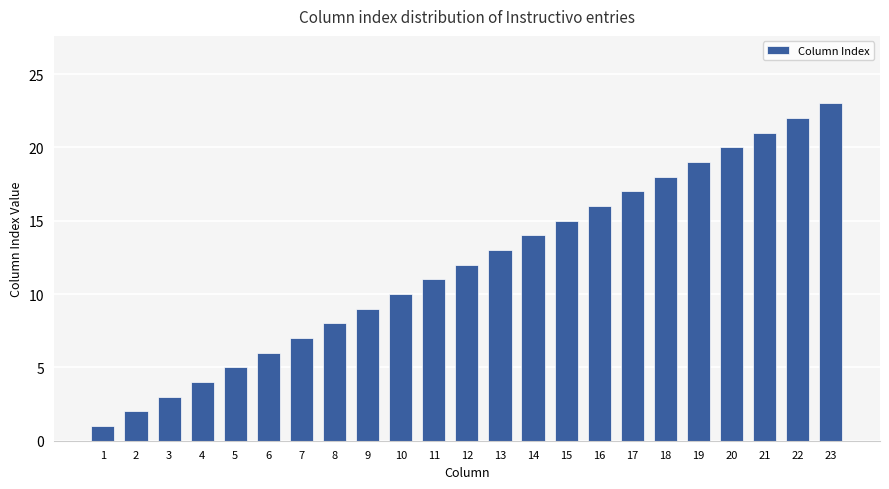

How many data points does each series have?

23